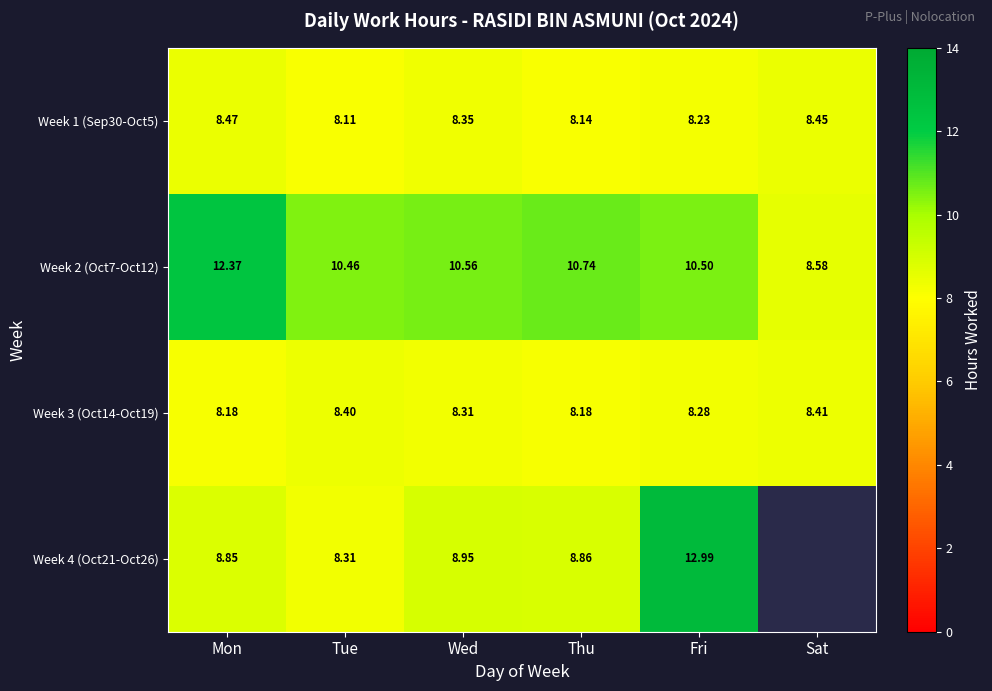

Which category has the lowest value in the Week 2 (Oct7-Oct12) series?

Sat